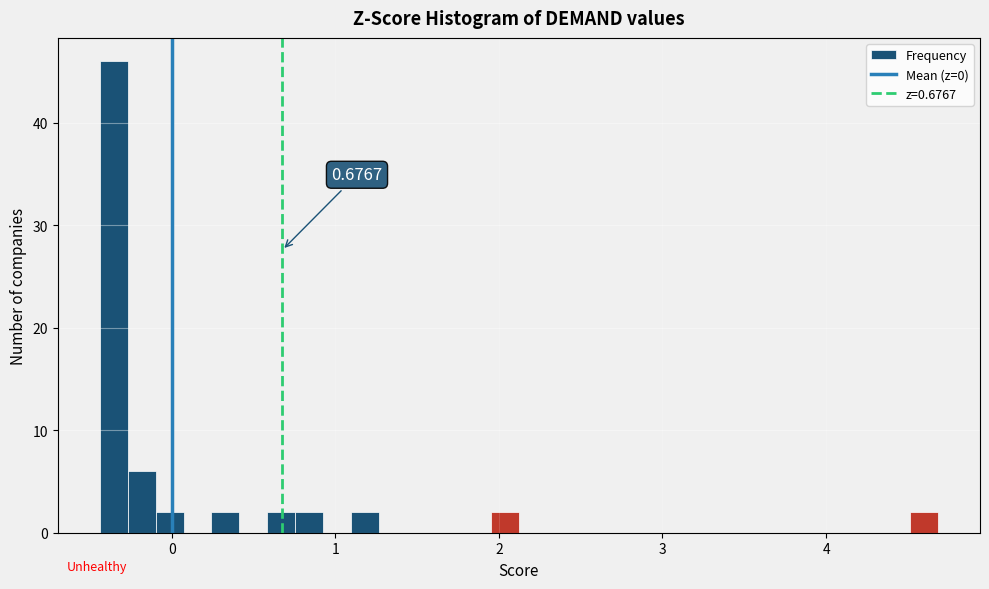

Around what value on the x-axis is the tallest bar? Give the approximate position of its centre, as read against the axis.

-0.4